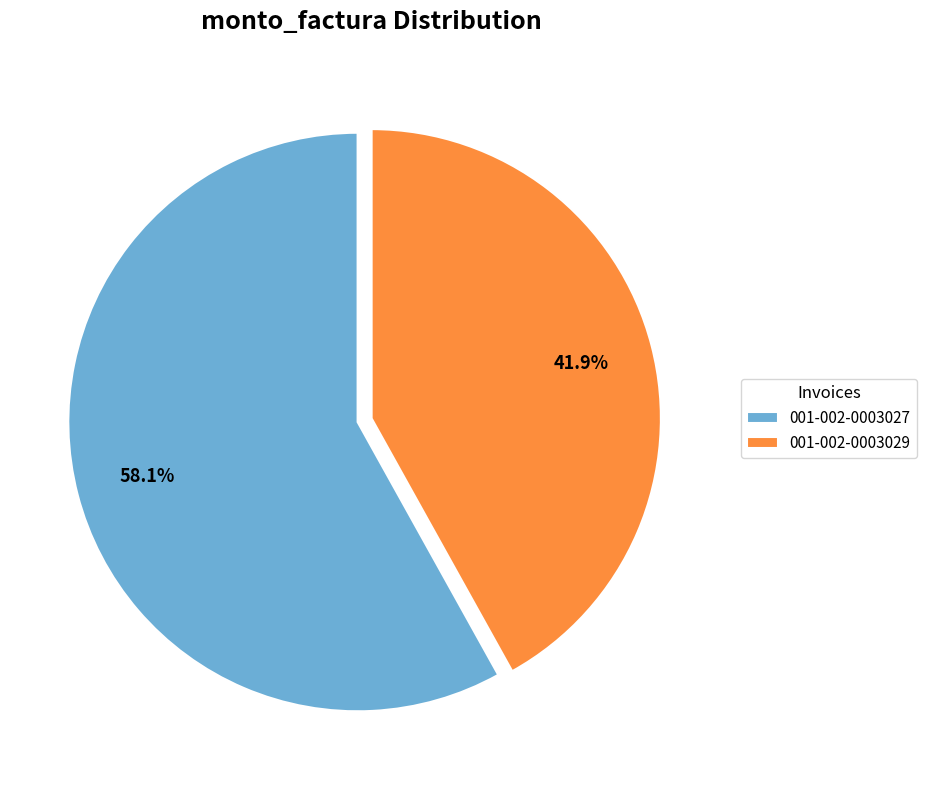

What percentage is the 001-002-0003029 slice, to the nearest percent?

42%